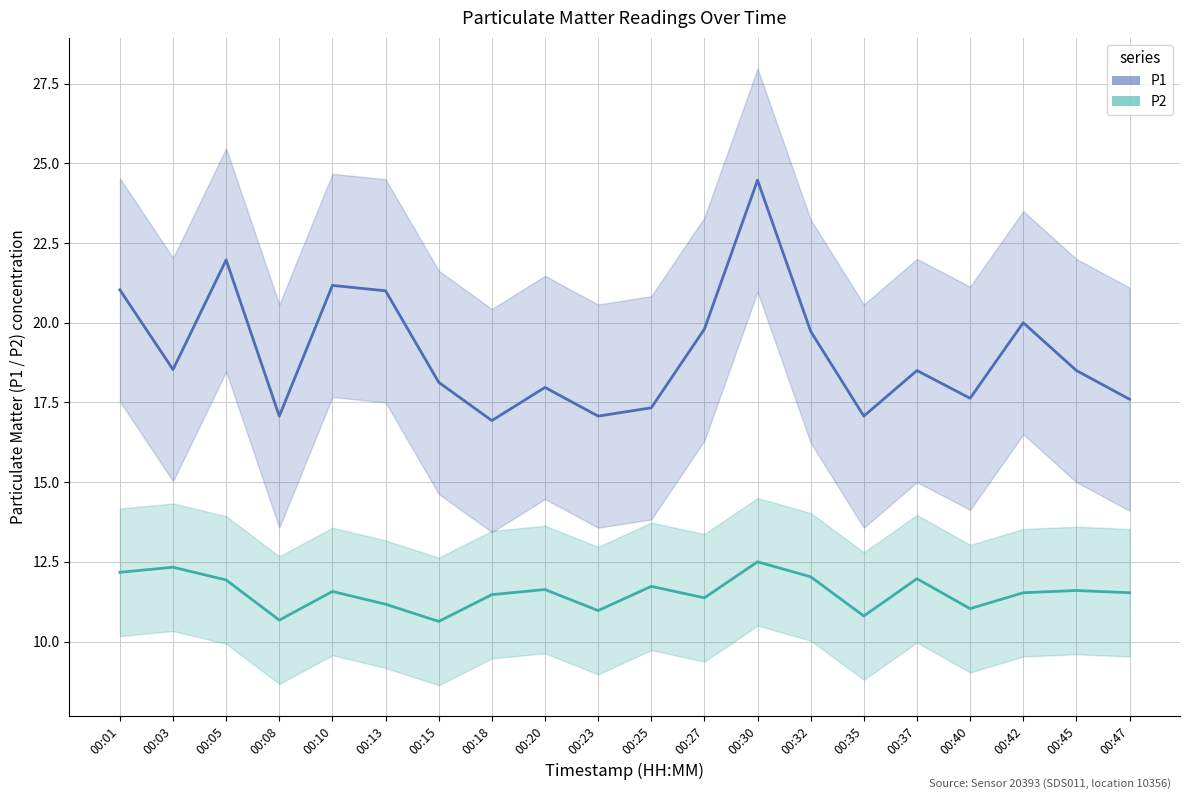

How many values in the P2 series are below 11?

4